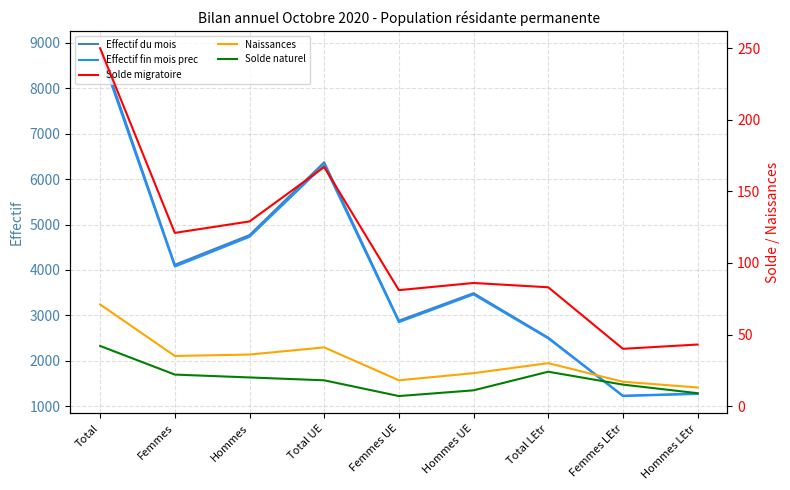

The value of Effectif du mois at Total LEtr is 2510. True or false?

True